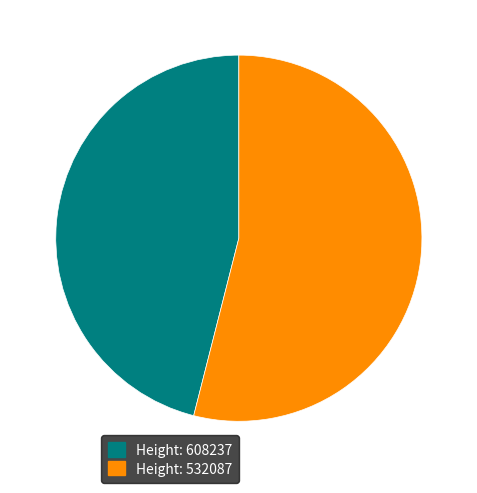

Do Height: 608237 and Height: 532087 together represent more than half of the pie?

Yes